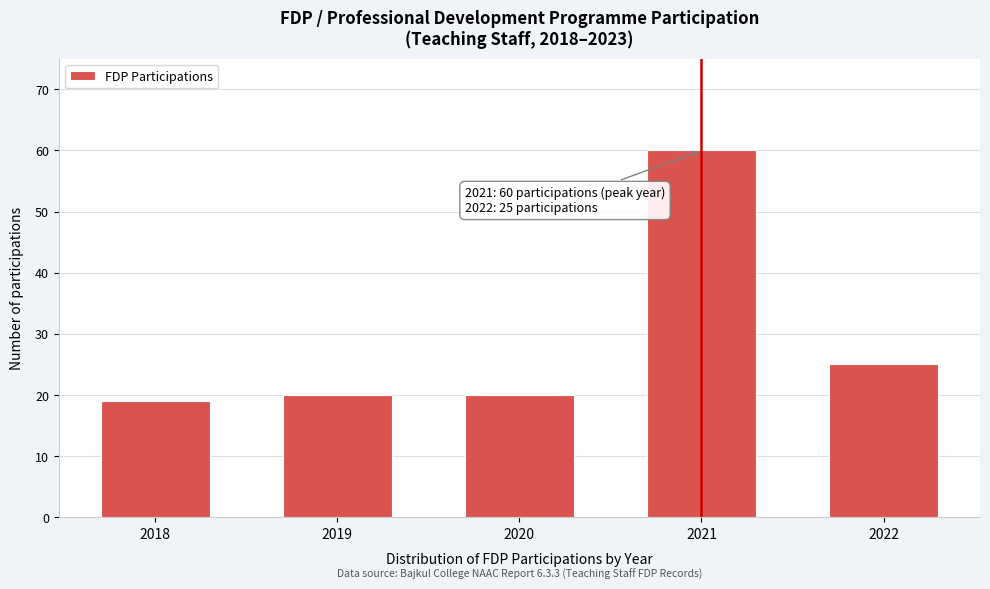

Reading left to right, list all the values displayed in this chart.

2018=19	2019=20	2020=20	2021=60	2022=25